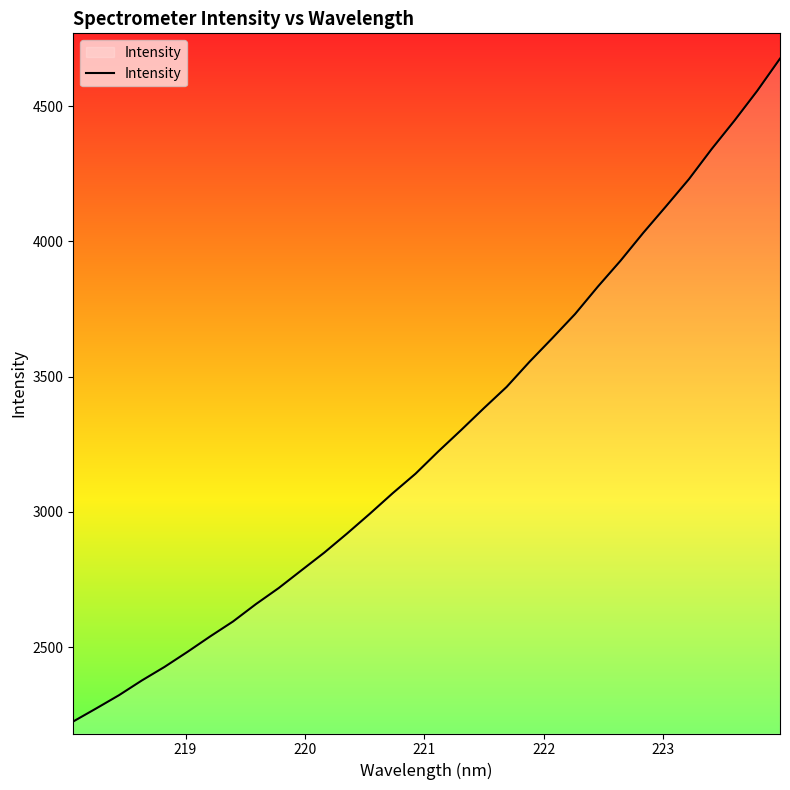

What is the difference between the maximum and minimum values?

2451.2